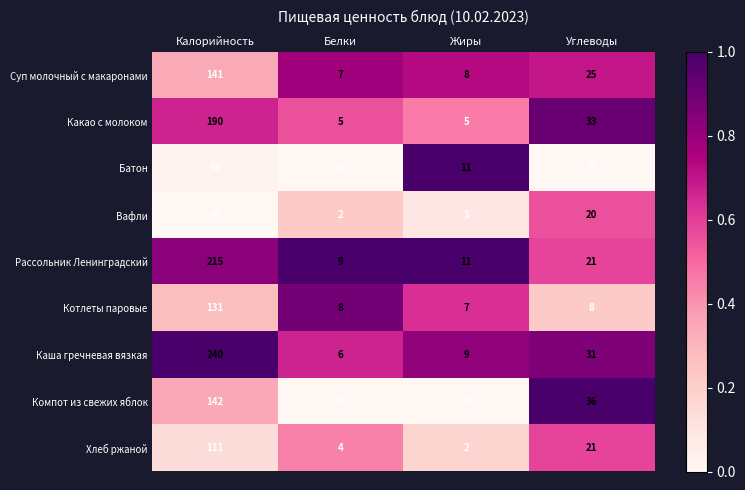

The Каша гречневая вязкая series shows 9 at Жиры. True or false?

True